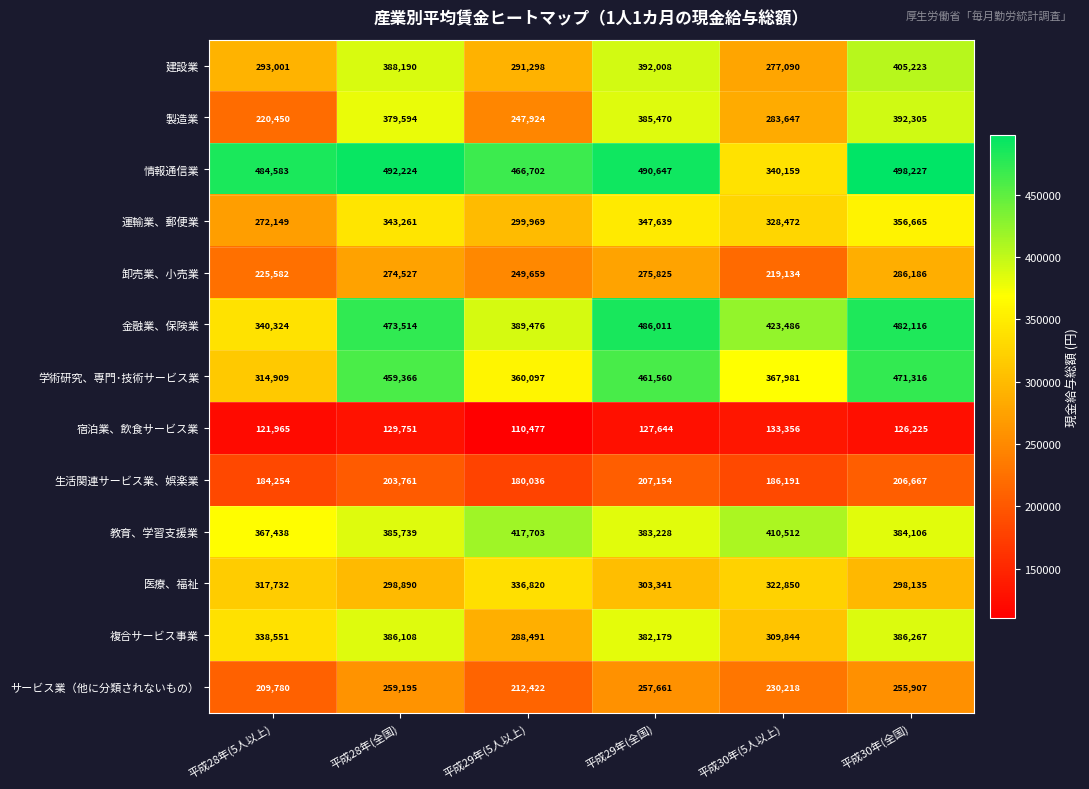

What is the difference between the highest and lowest values at 平成28年(全国)?

362473